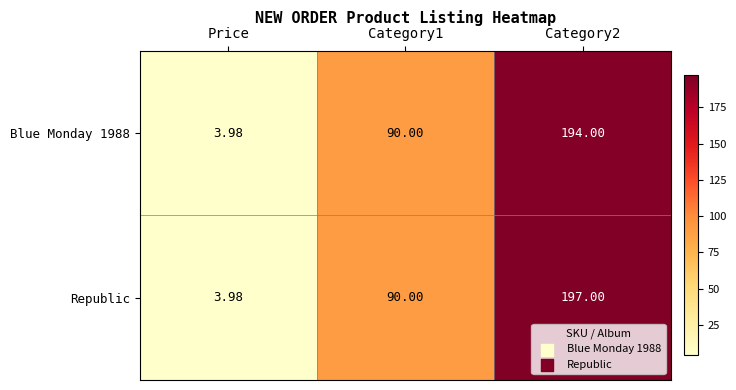

Which series has the largest total across all categories?

Republic